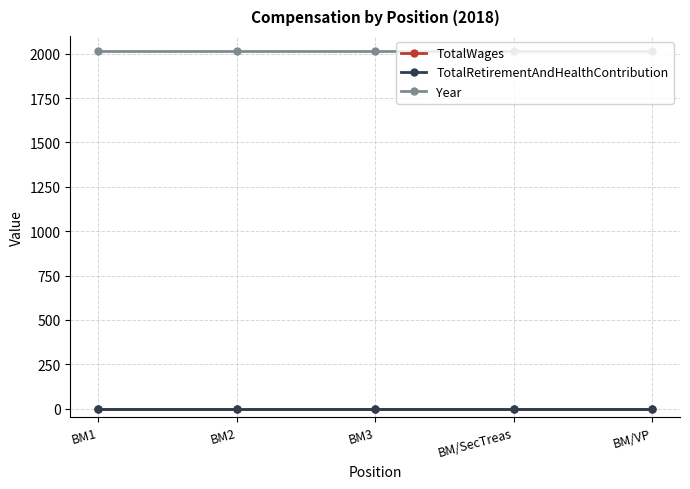

The value of Year at BM3 is 2018. True or false?

True